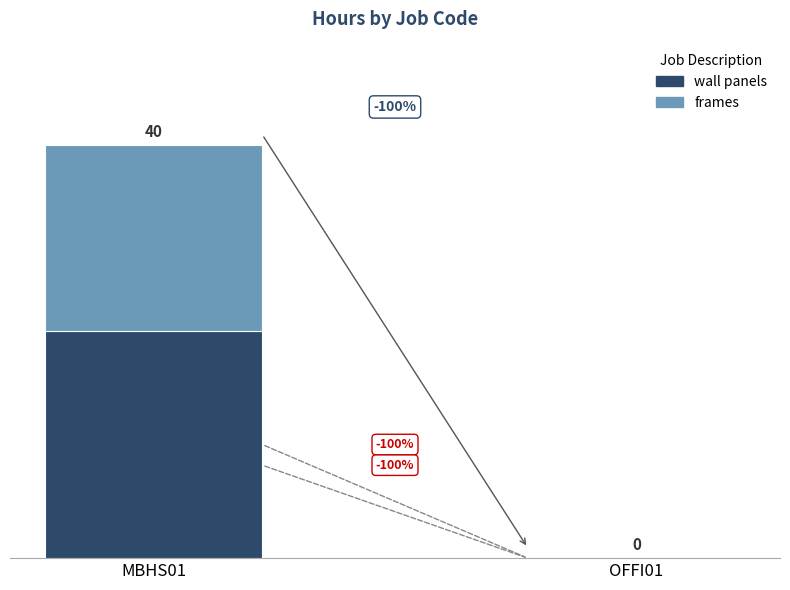

Are the bars horizontal?

No